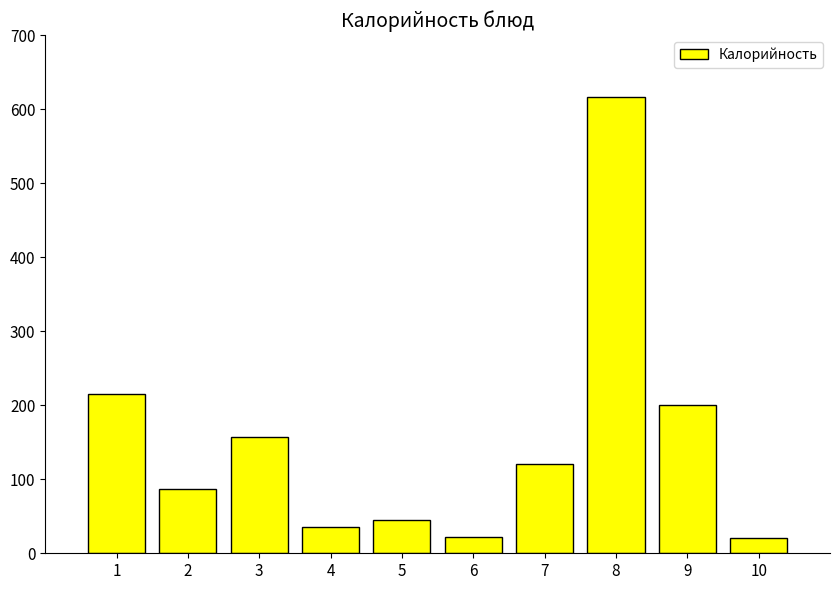

Is it true that the value at 10 is 20.0?

True